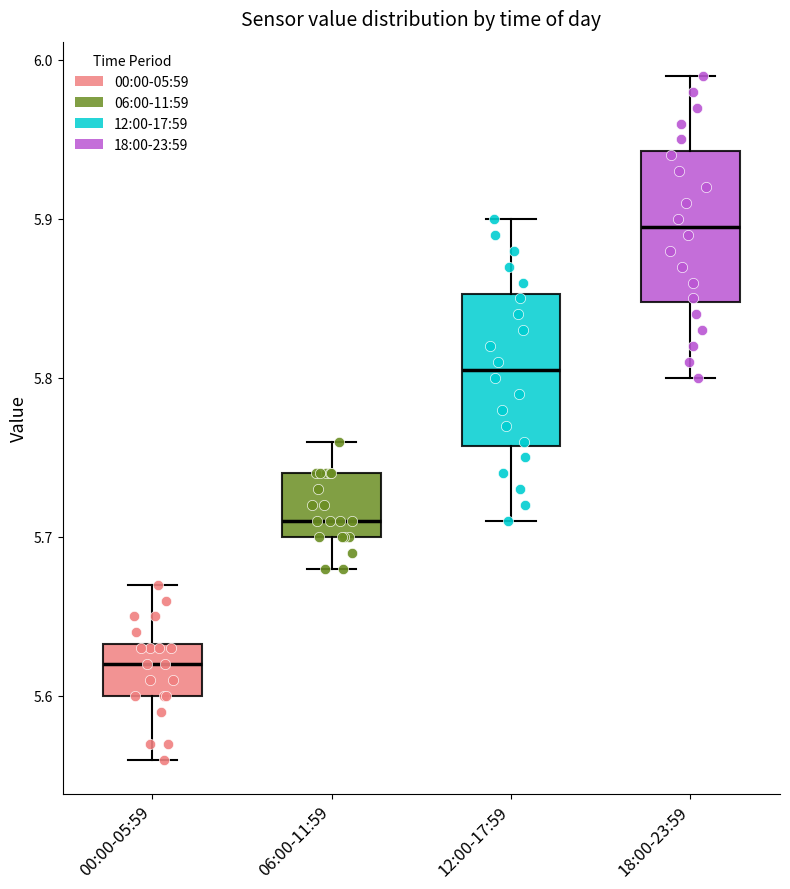

Which box has the lowest median line?

00:00-05:59